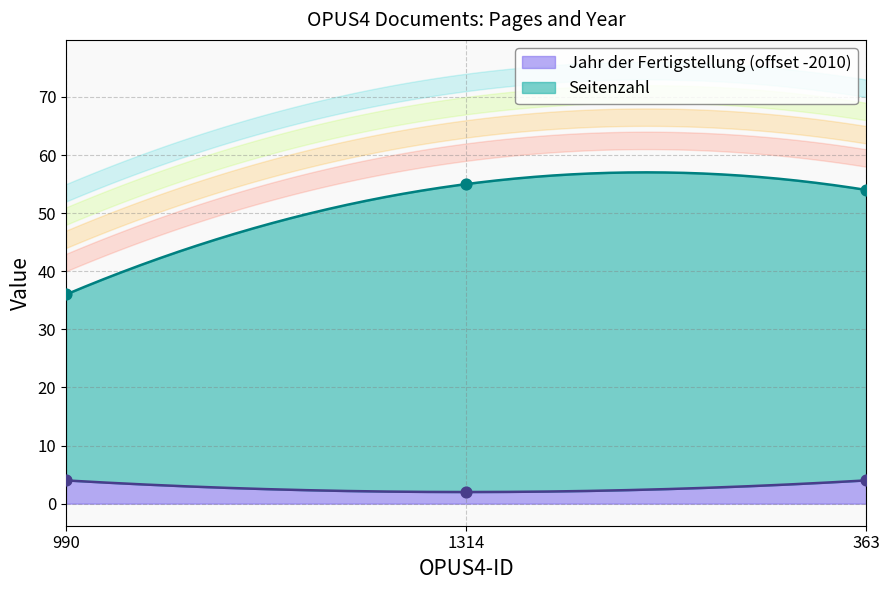

What is the total value across all series at 1314?

57